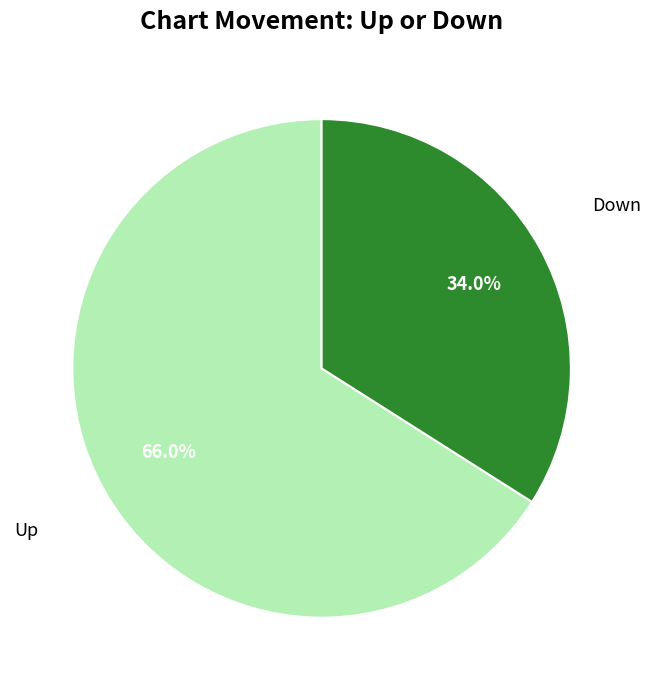

Is there any slice that represents more than half of the pie?

Yes